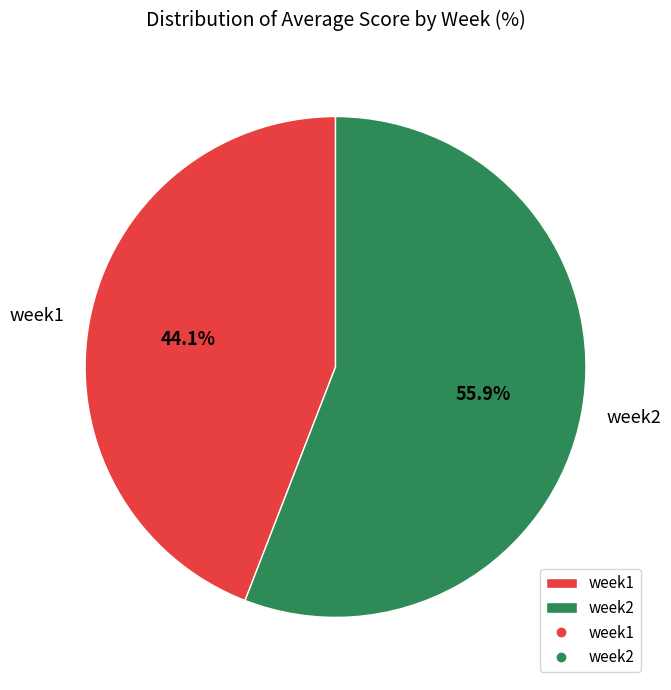

How many slices are in this pie chart?

2